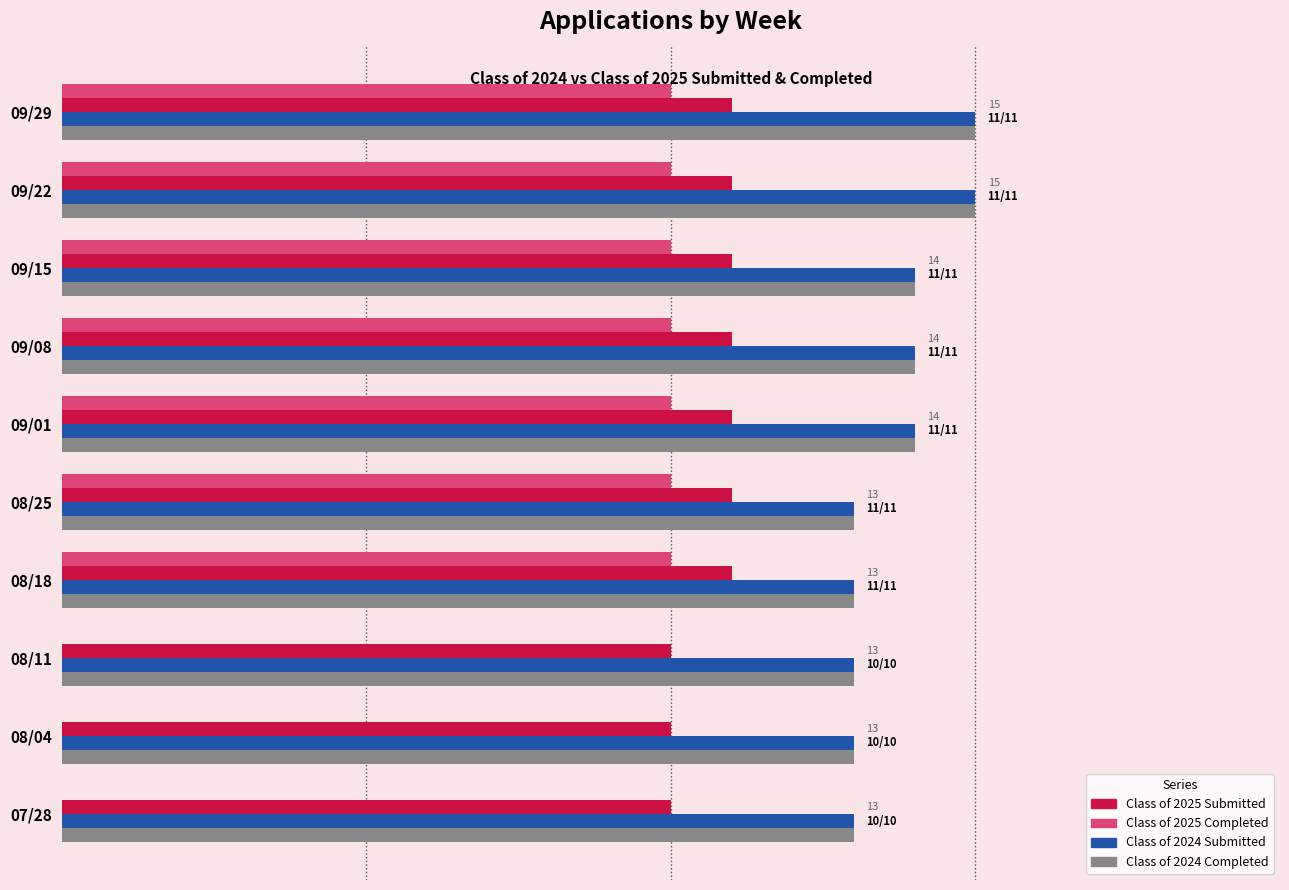

Is the value of Class of 2025 Completed at 08/18 greater than the value of Class of 2024 Completed at 09/08?

No